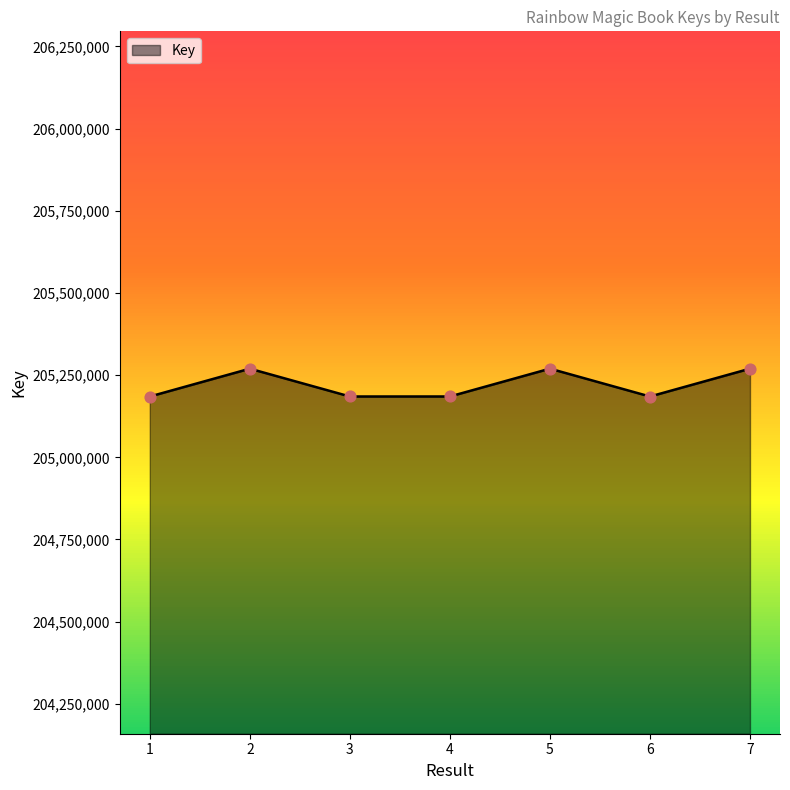

What is the change in value from 1 to 6?

+52